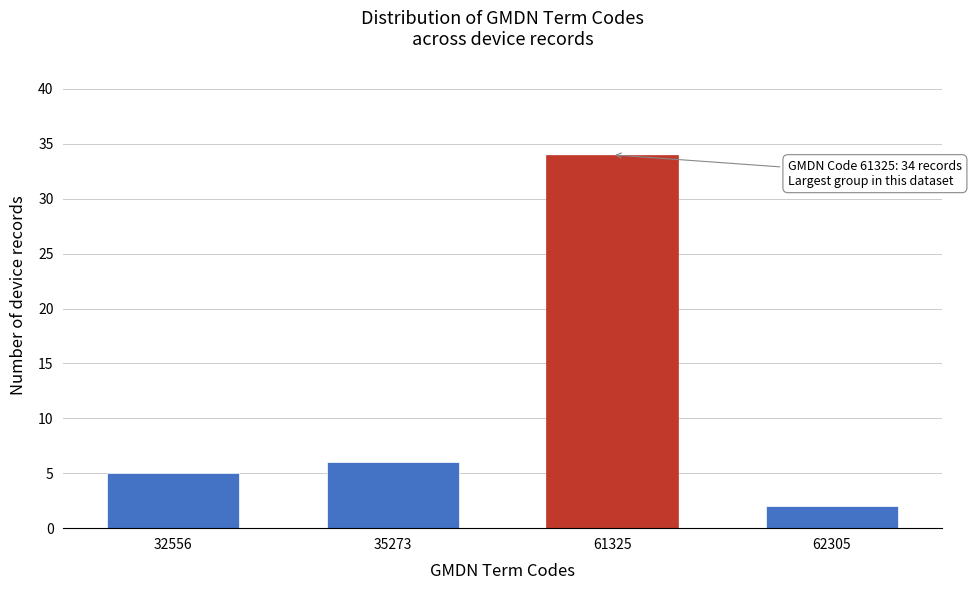

Reading left to right, extract all data points from this chart.

32556=5	35273=6	61325=34	62305=2